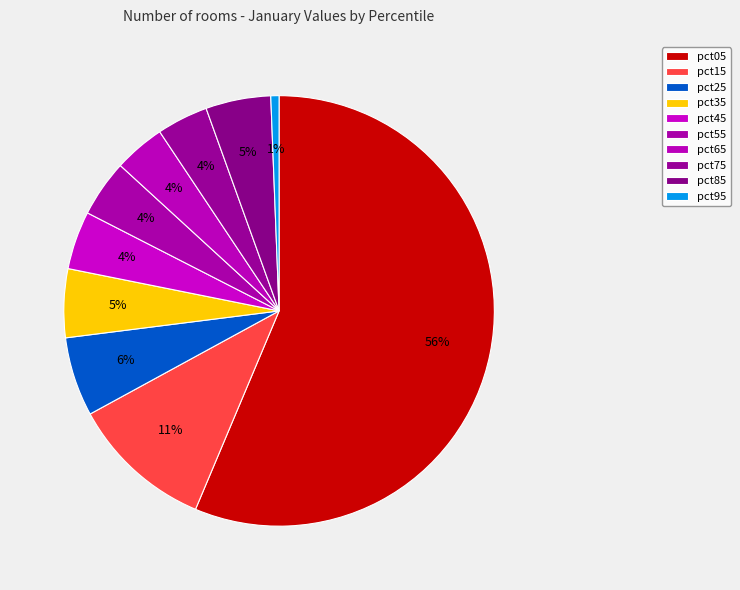

Count the number of slices in the pie.

10